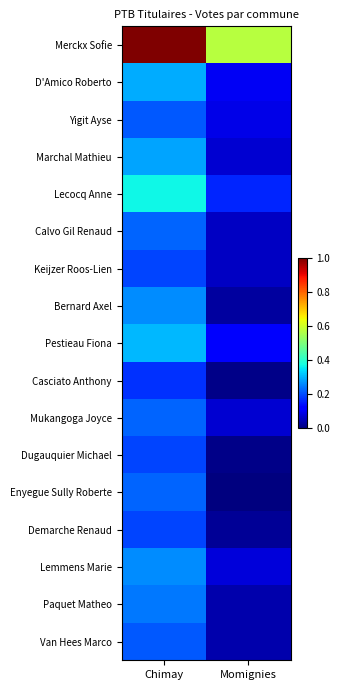

Which category has the highest value across all series?

Chimay